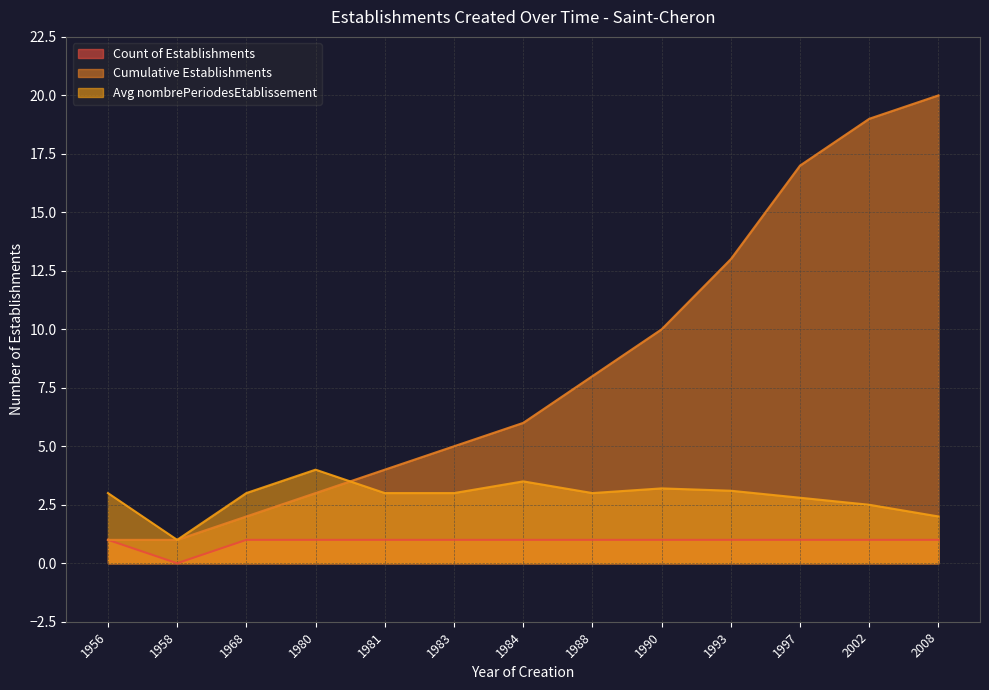

Is it true that Count of Establishments equals 1.7 at 1956?

False